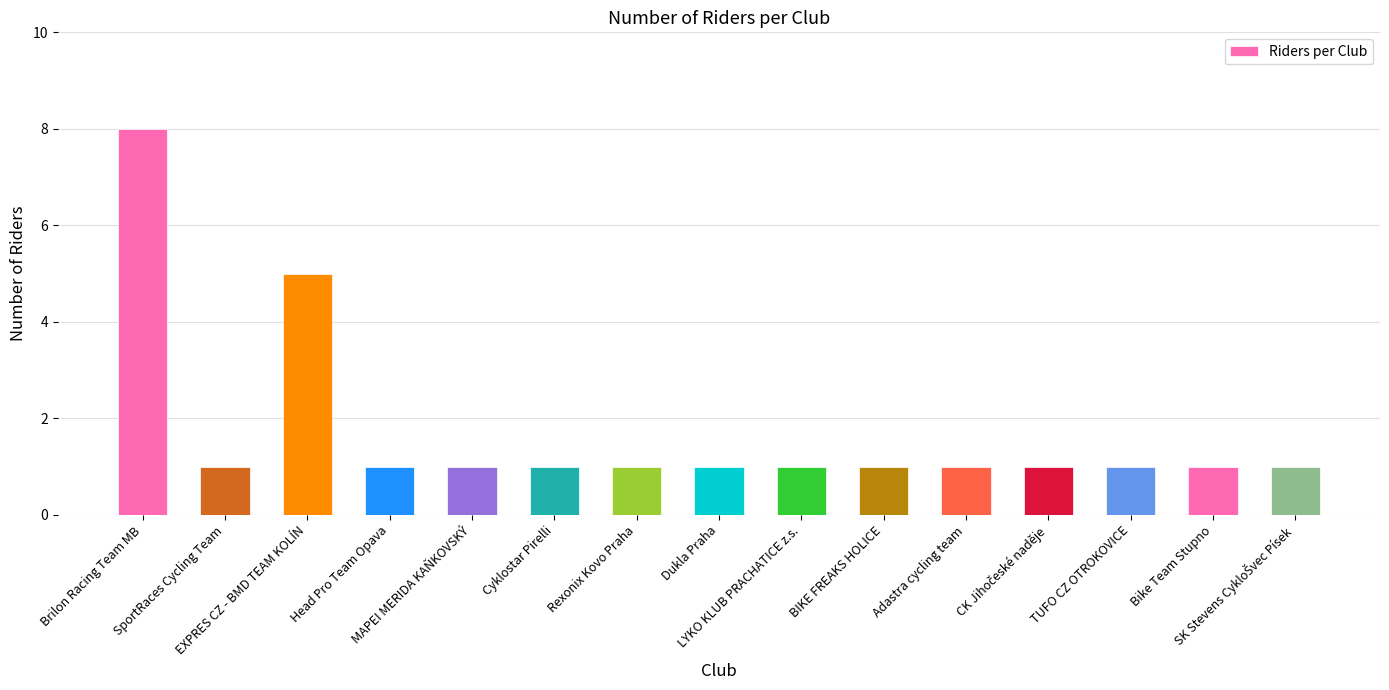

What is the label of the 11th bar from the left?

Adastra cycling team